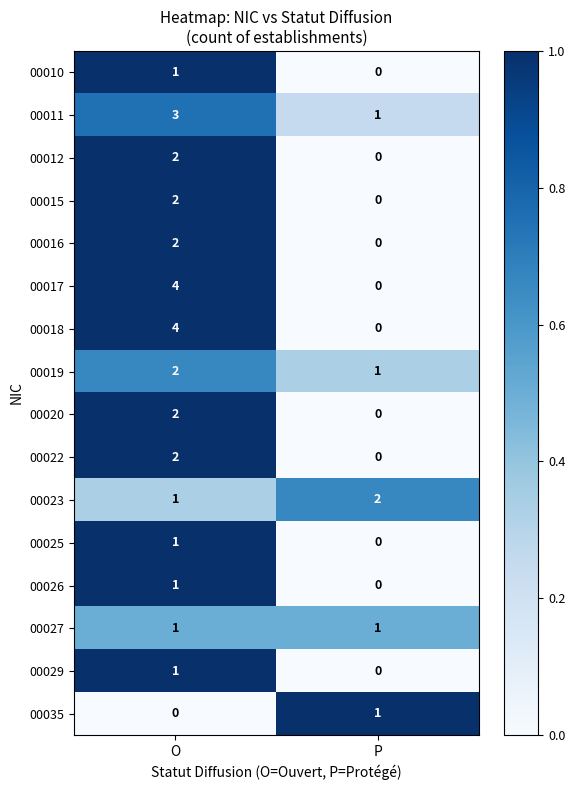

What is the sum of all 00019 values?

3